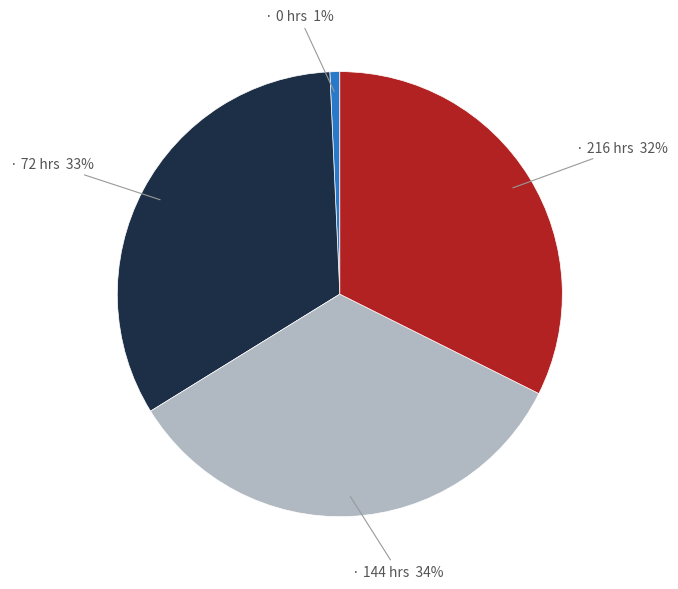

How many segments does this pie chart have?

4